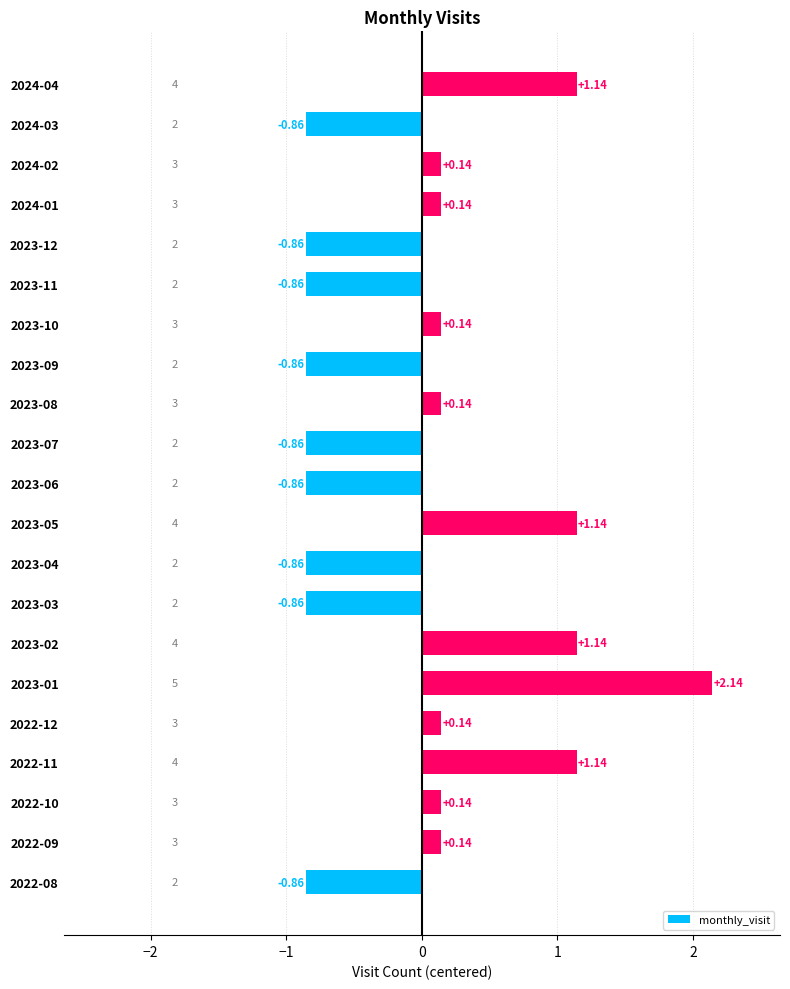

What is the difference between the maximum and minimum values?

3.0